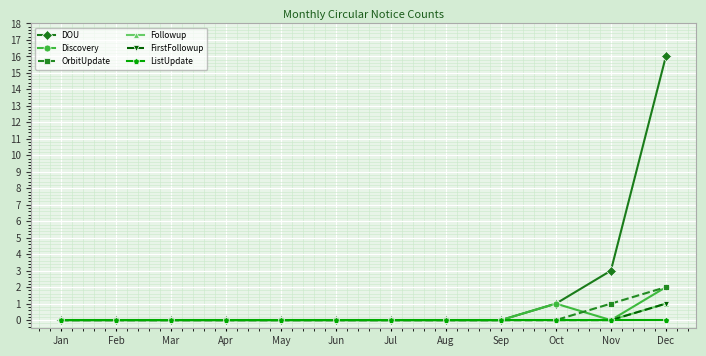

How many intersections are there between OrbitUpdate and Discovery?

1